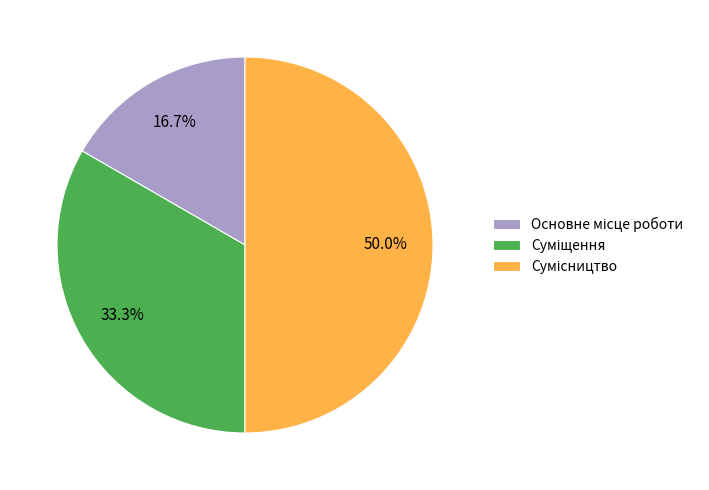

Count the number of slices in the pie.

3